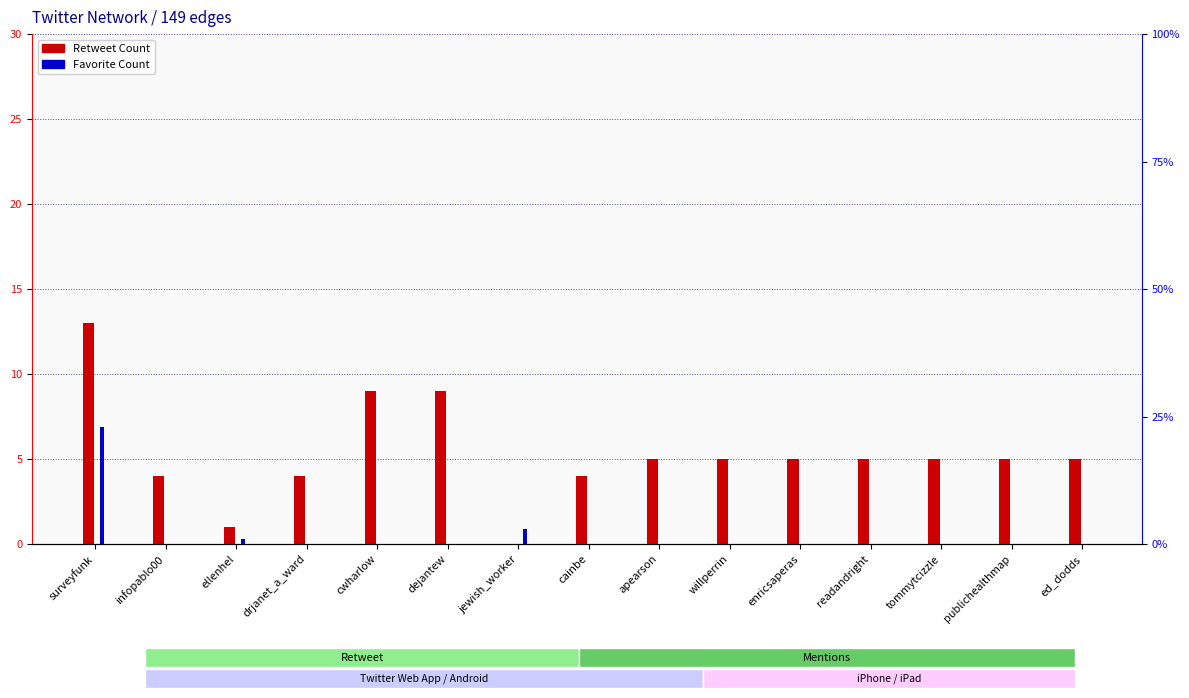

Does the chart contain any negative values?

No